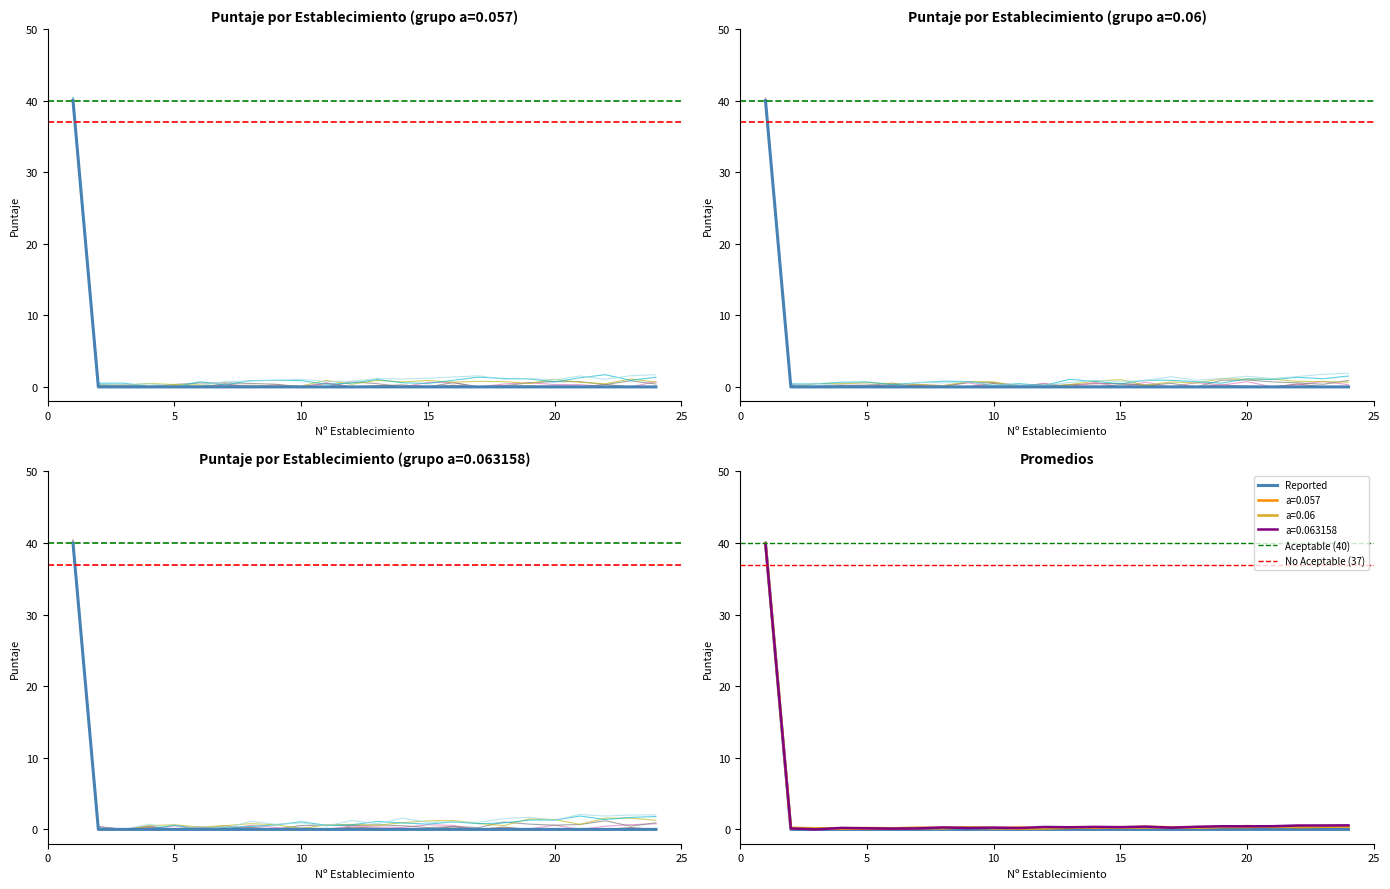

At which category is the sum across all series the highest?

1